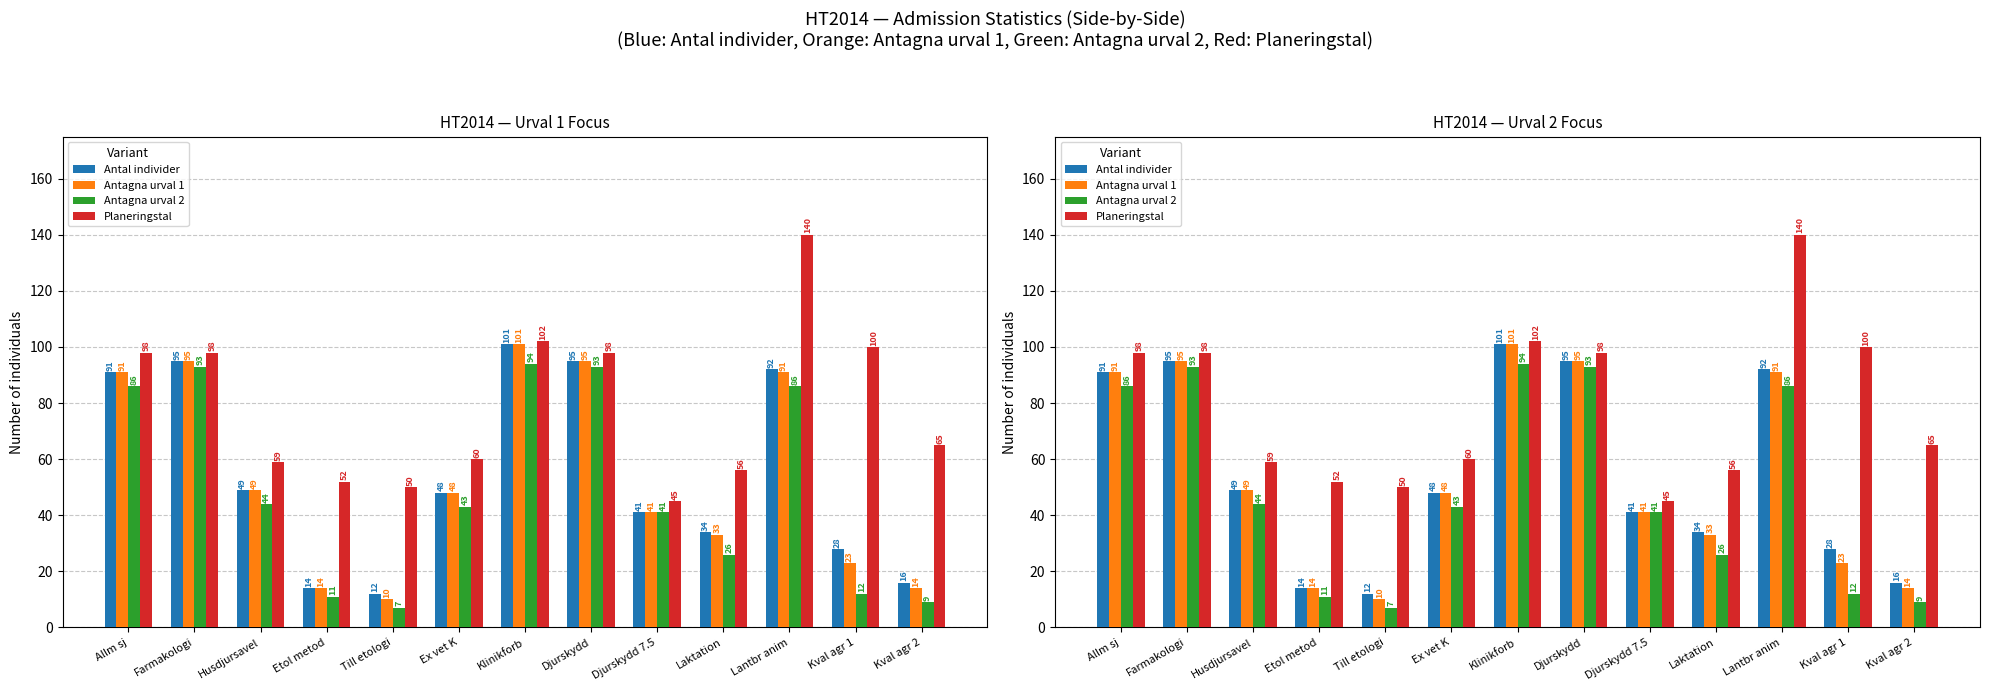

Which series has the largest range (max minus min)?

Planeringstal